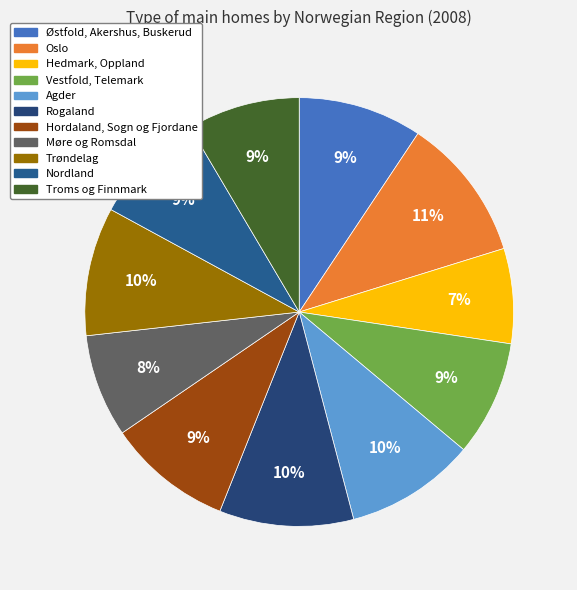

What percentage is the Østfold, Akershus, Buskerud slice, to the nearest percent?

9%